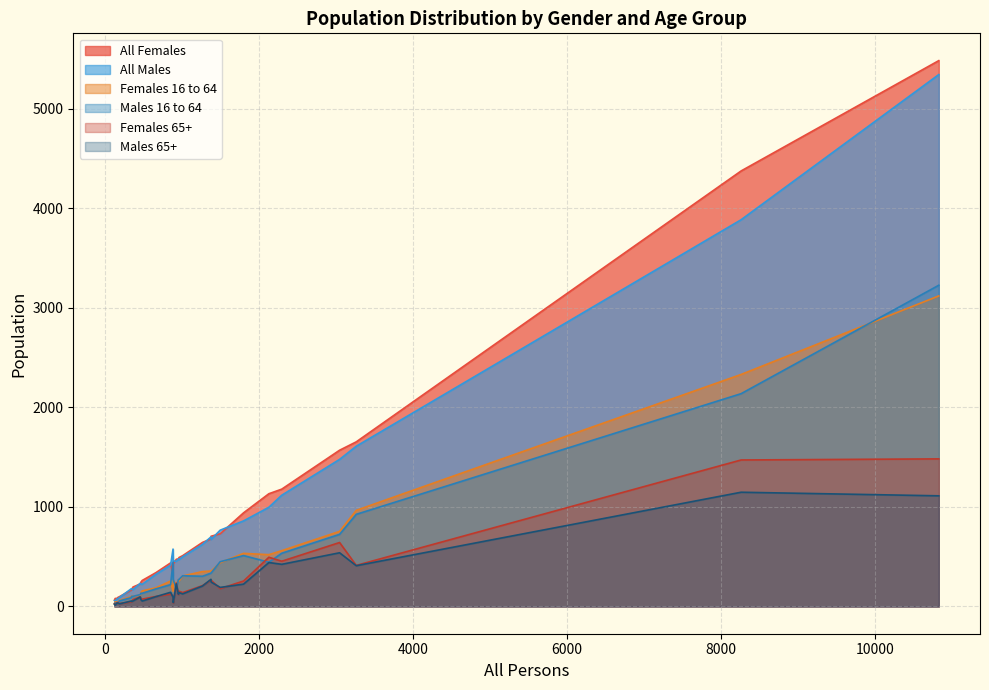

What value does the Males 16 to 64 series have at 2295, to the nearest 50?

550